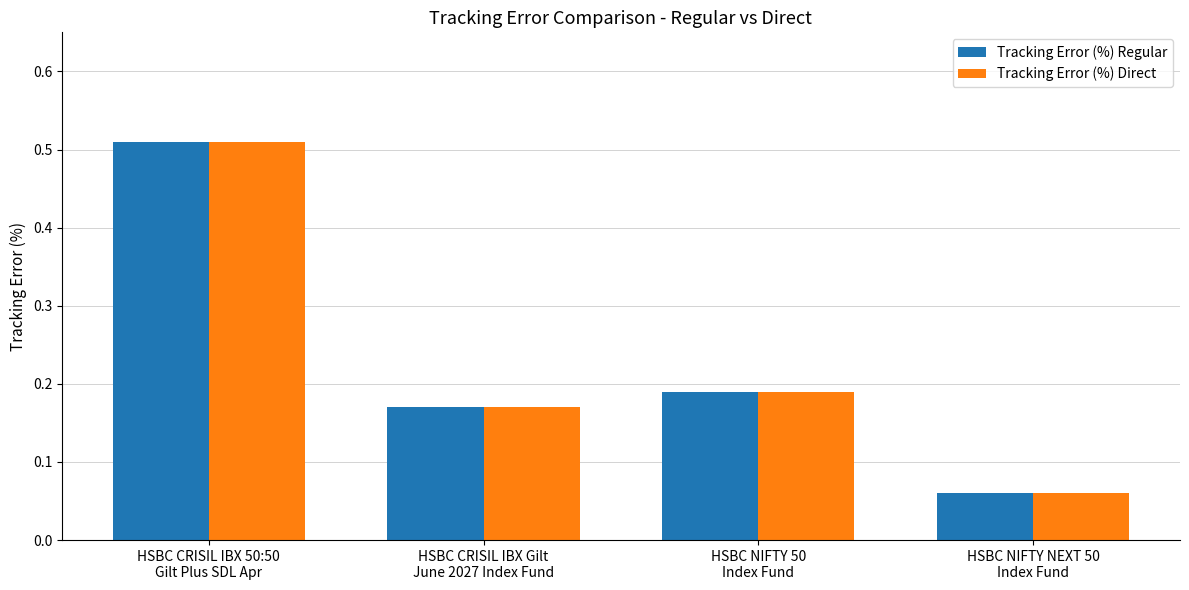

What is the label of the 2nd bar from the left?

HSBC CRISIL IBX Gilt
June 2027 Index Fund